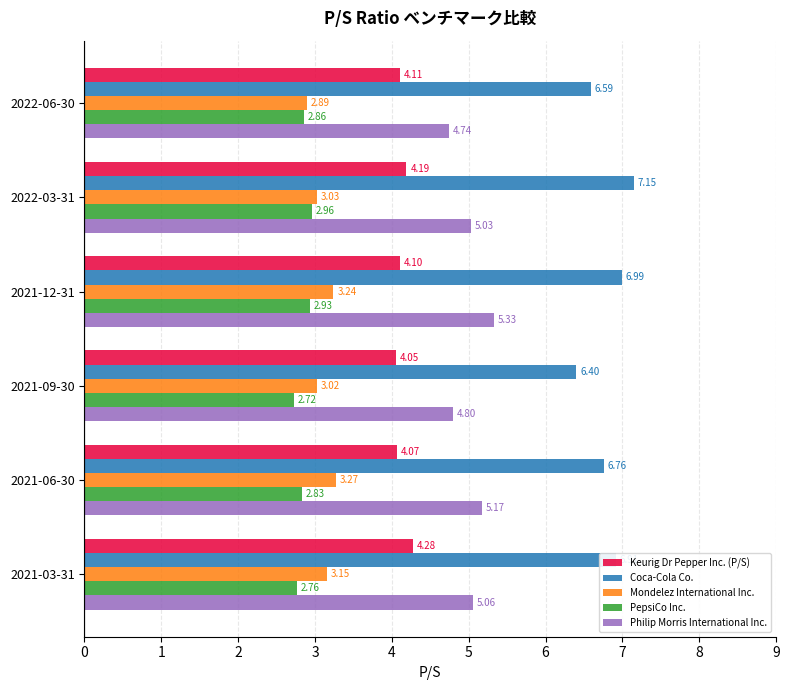

Is the value of Keurig Dr Pepper Inc. (P/S) at 2022-06-30 greater than the value of PepsiCo Inc. at 2021-12-31?

Yes